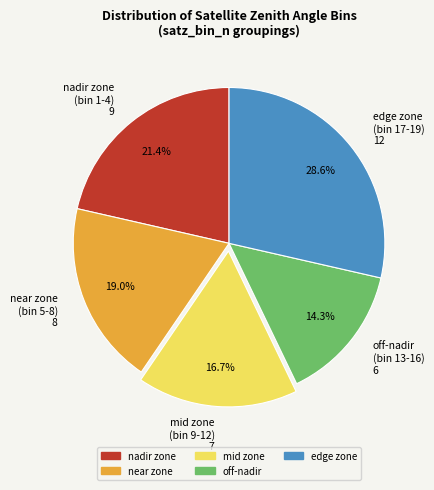

Rank the categories by value from lowest to highest.

off-nadir (bin 13-16) 6, mid zone (bin 9-12) 7, near zone (bin 5-8) 8, nadir zone (bin 1-4) 9, edge zone (bin 17-19) 12